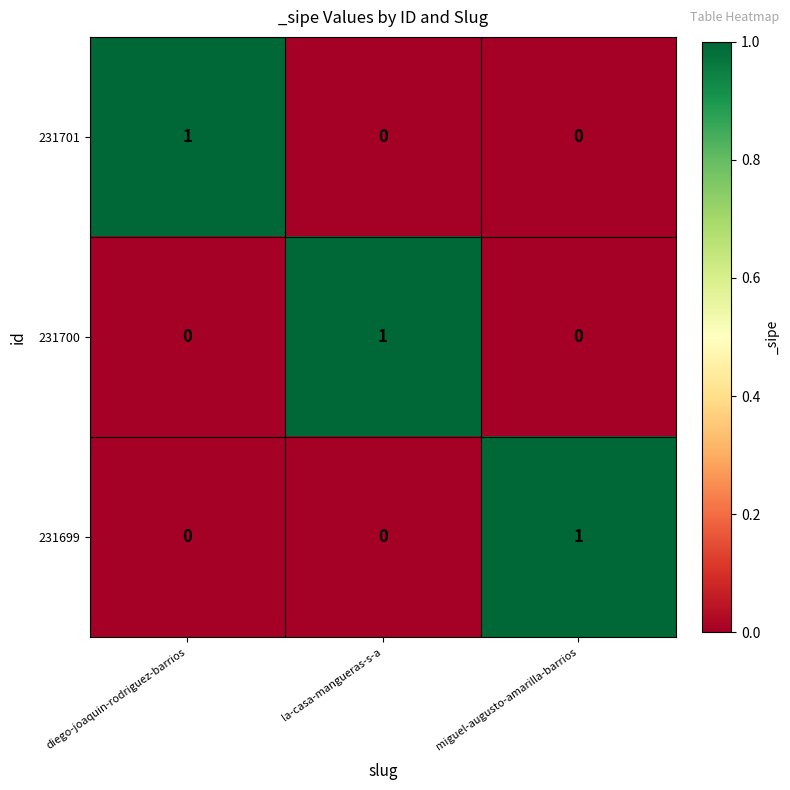

How many values in the 231699 series exceed 0?

1